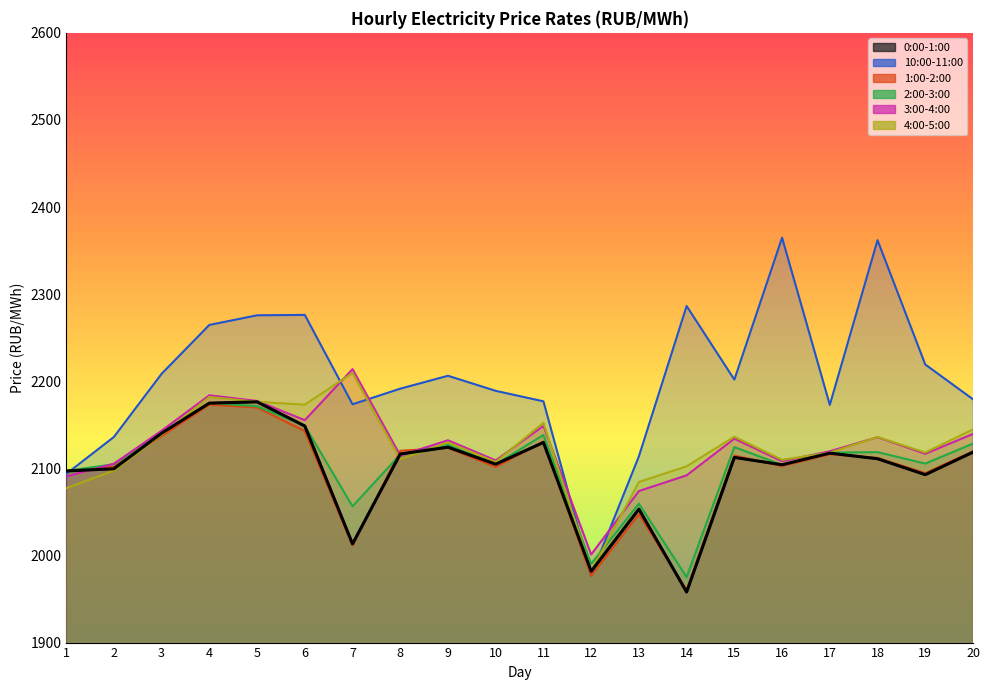

What is the total value across all series at 12?

11908.7